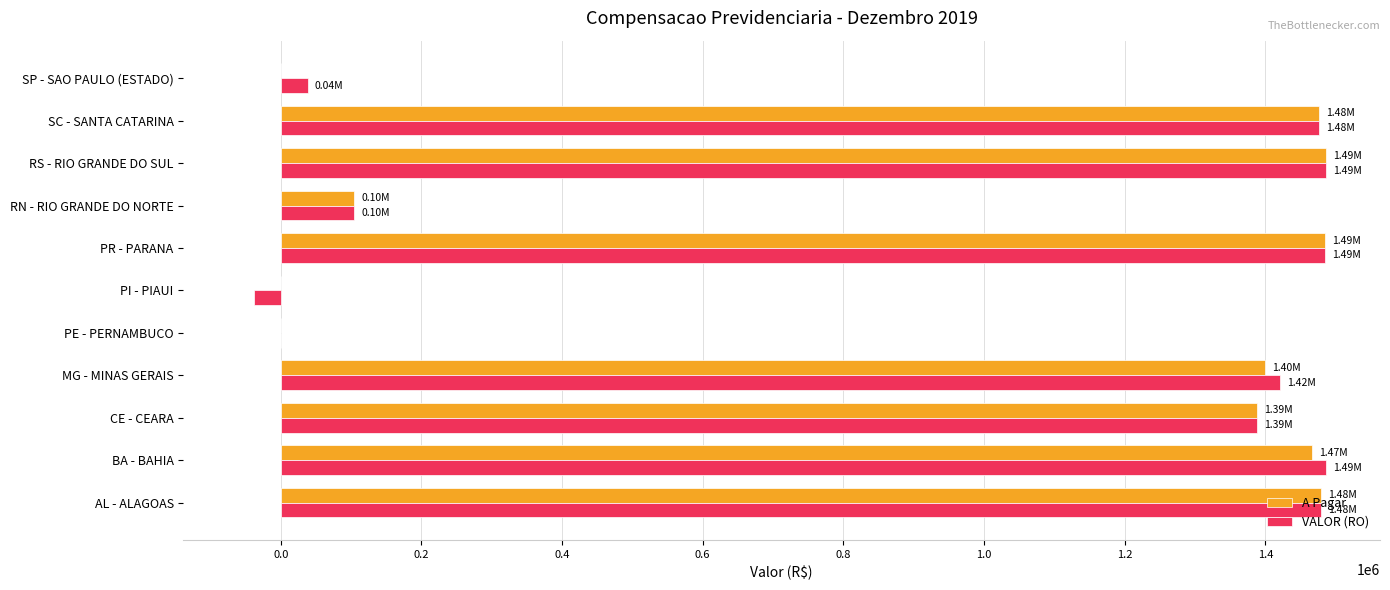

Is the value of A Pagar at SP - SAO PAULO (ESTADO) greater than the value of VALOR (RO) at RN - RIO GRANDE DO NORTE?

No